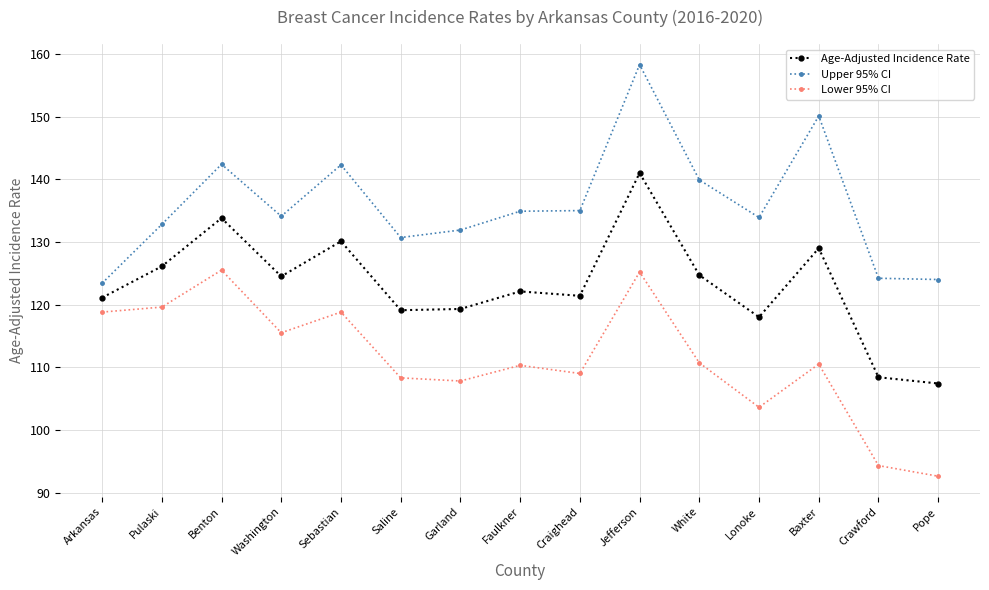

Is the value of Upper 95% CI at Baxter greater than the value of Age-Adjusted Incidence Rate at Sebastian?

Yes